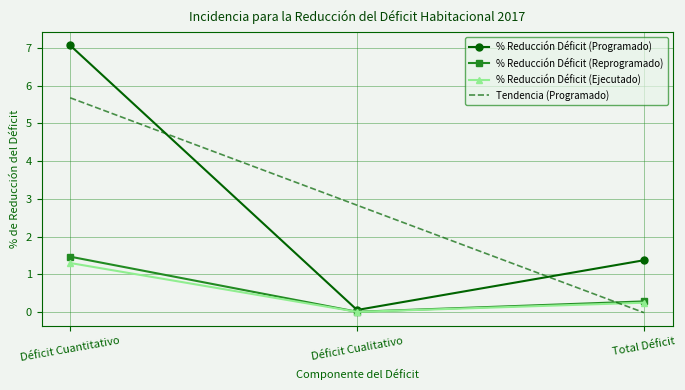

Is it true that % Reducción Déficit (Ejecutado) equals 1.8 at Déficit Cuantitativo?

False